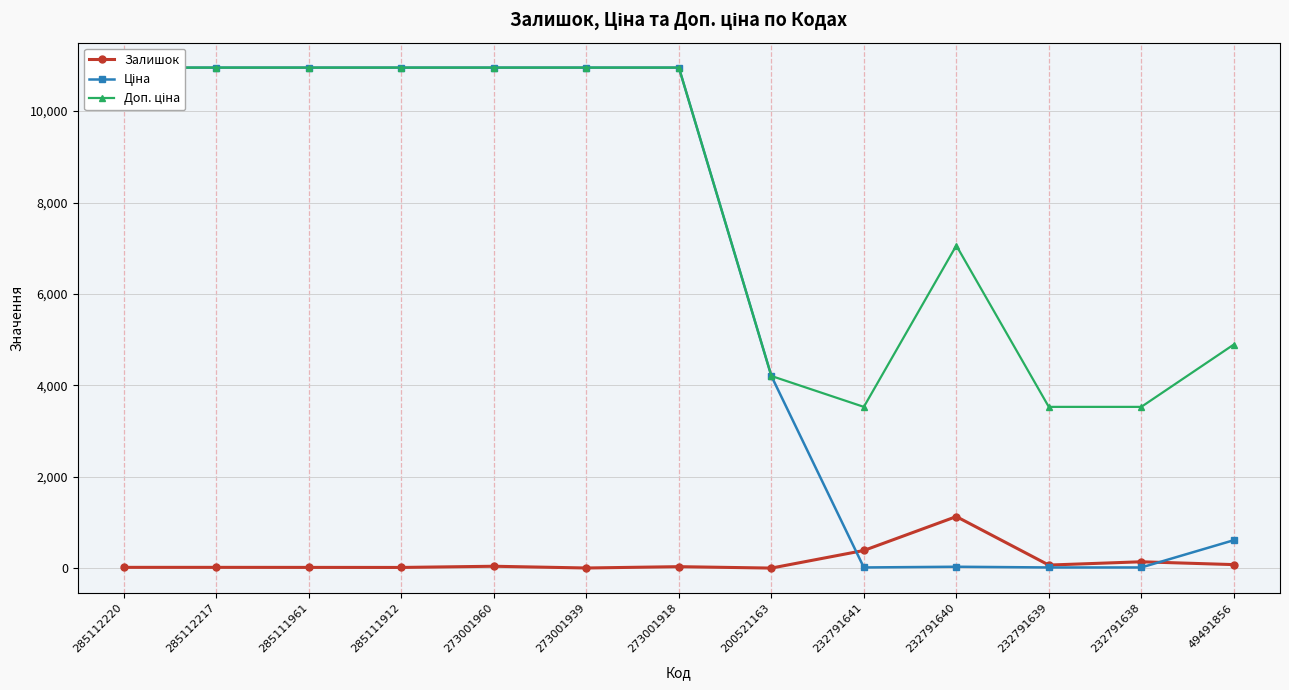

At which category does Ціна reach its first local peak?

232791640